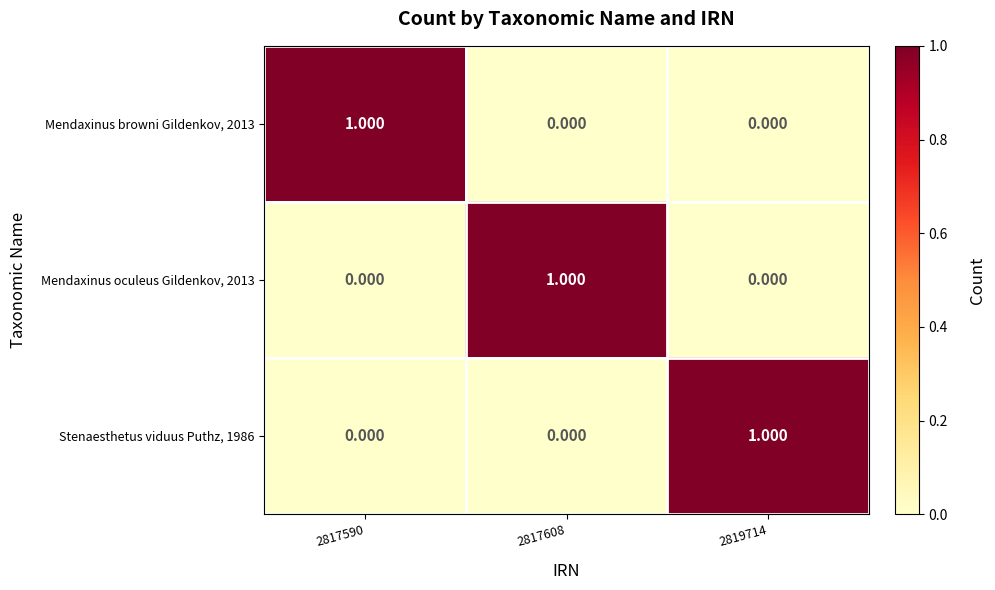

What is the greatest value displayed?

1